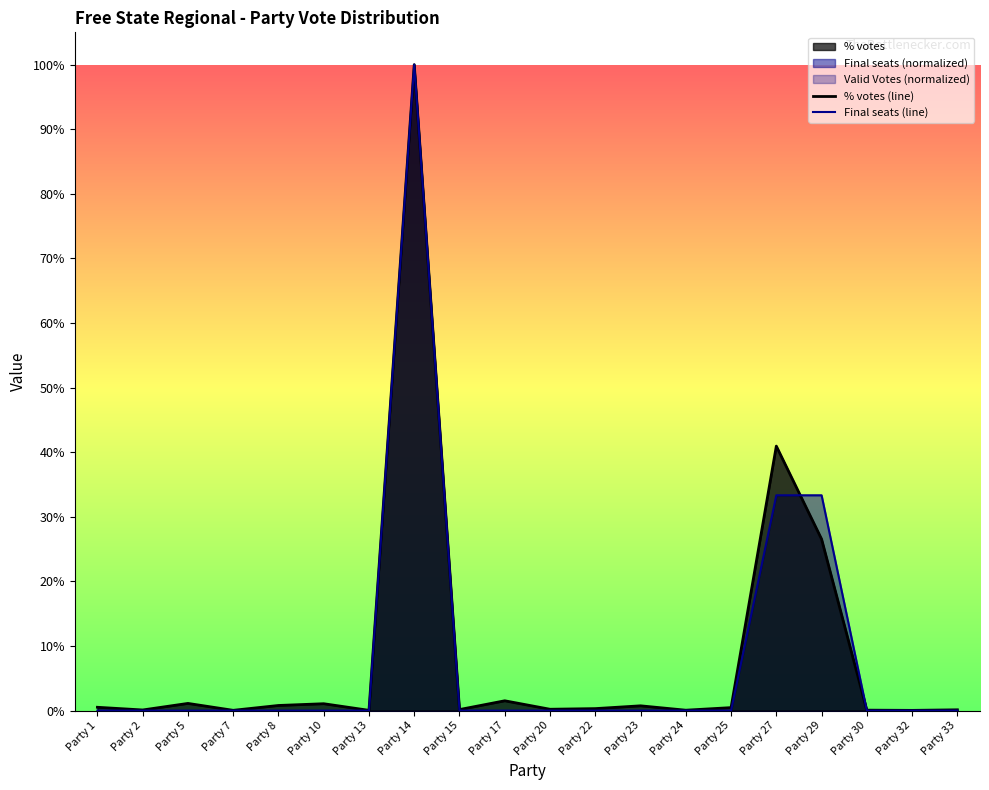

At which label does Final seats (line) reach its peak?

Party 14